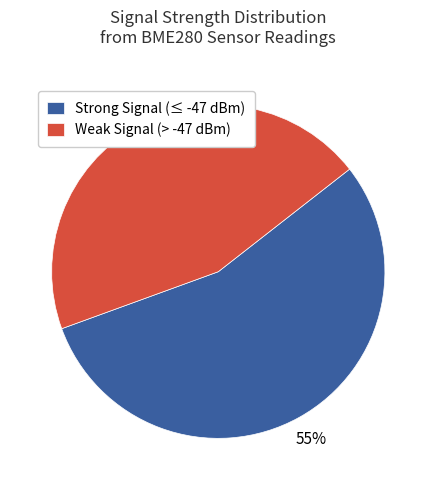

Is there a majority slice in this chart?

Yes